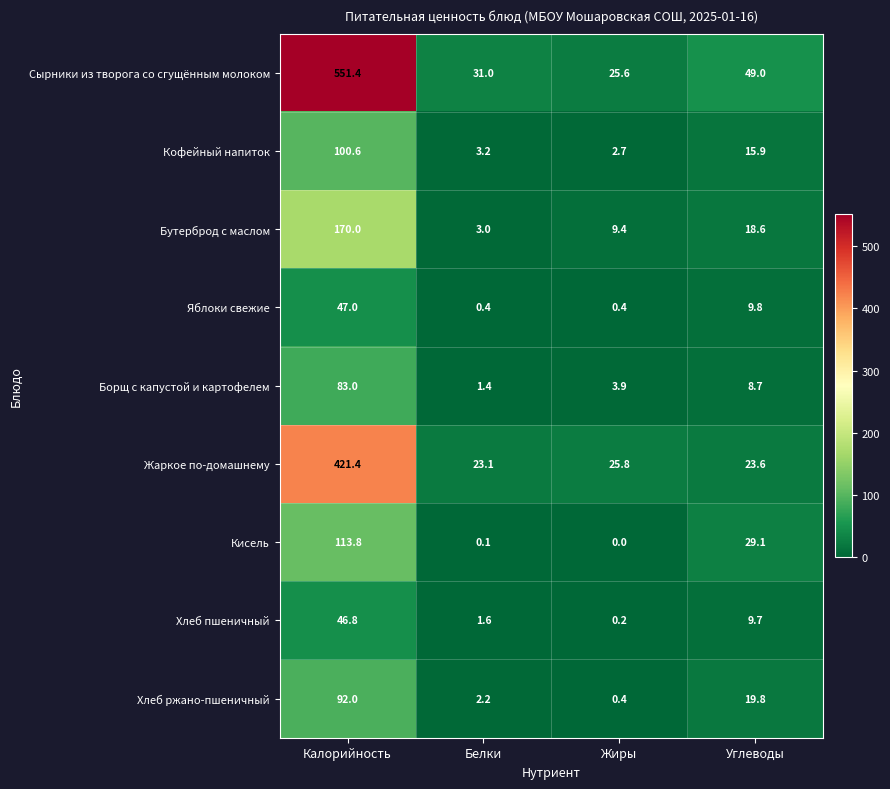

The Яблоки свежие series shows 47.0 at Калорийность. True or false?

True